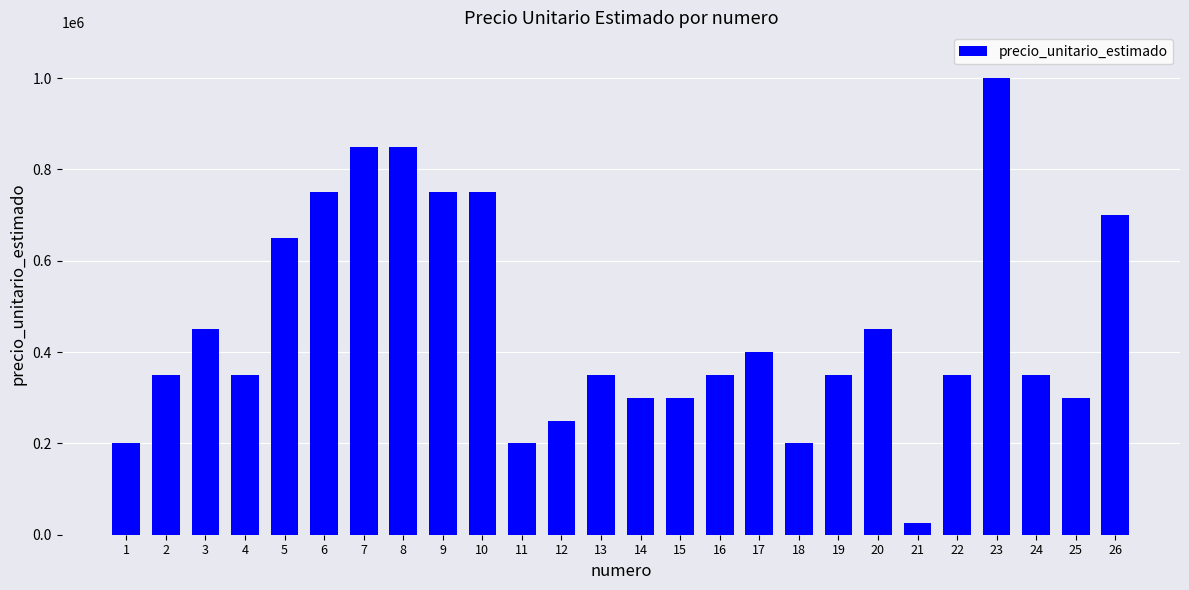

Between 14 and 16, which is larger?

16